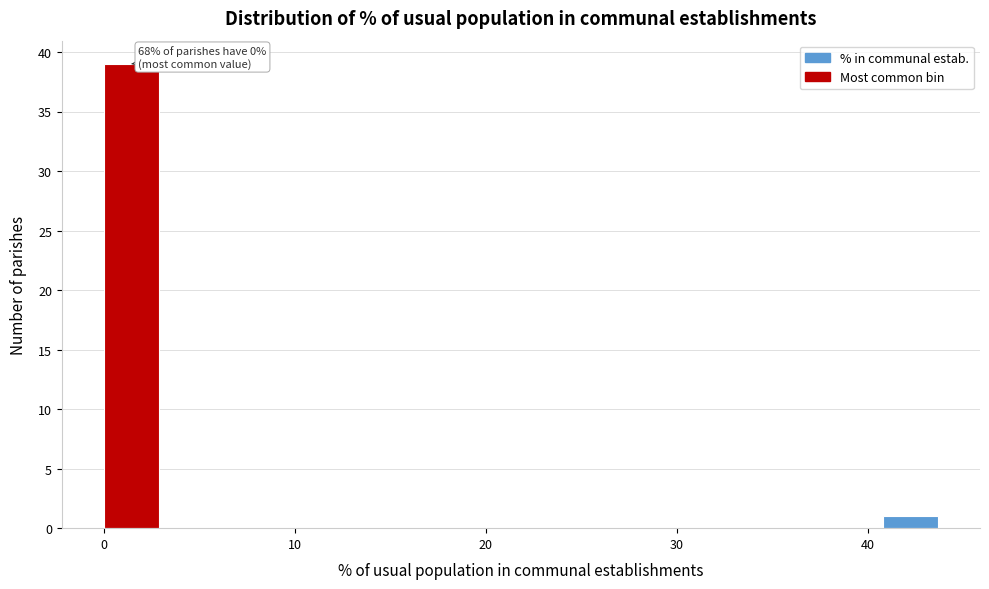

Read against the x-axis, roughly where is the centre of the tallest bar?

1